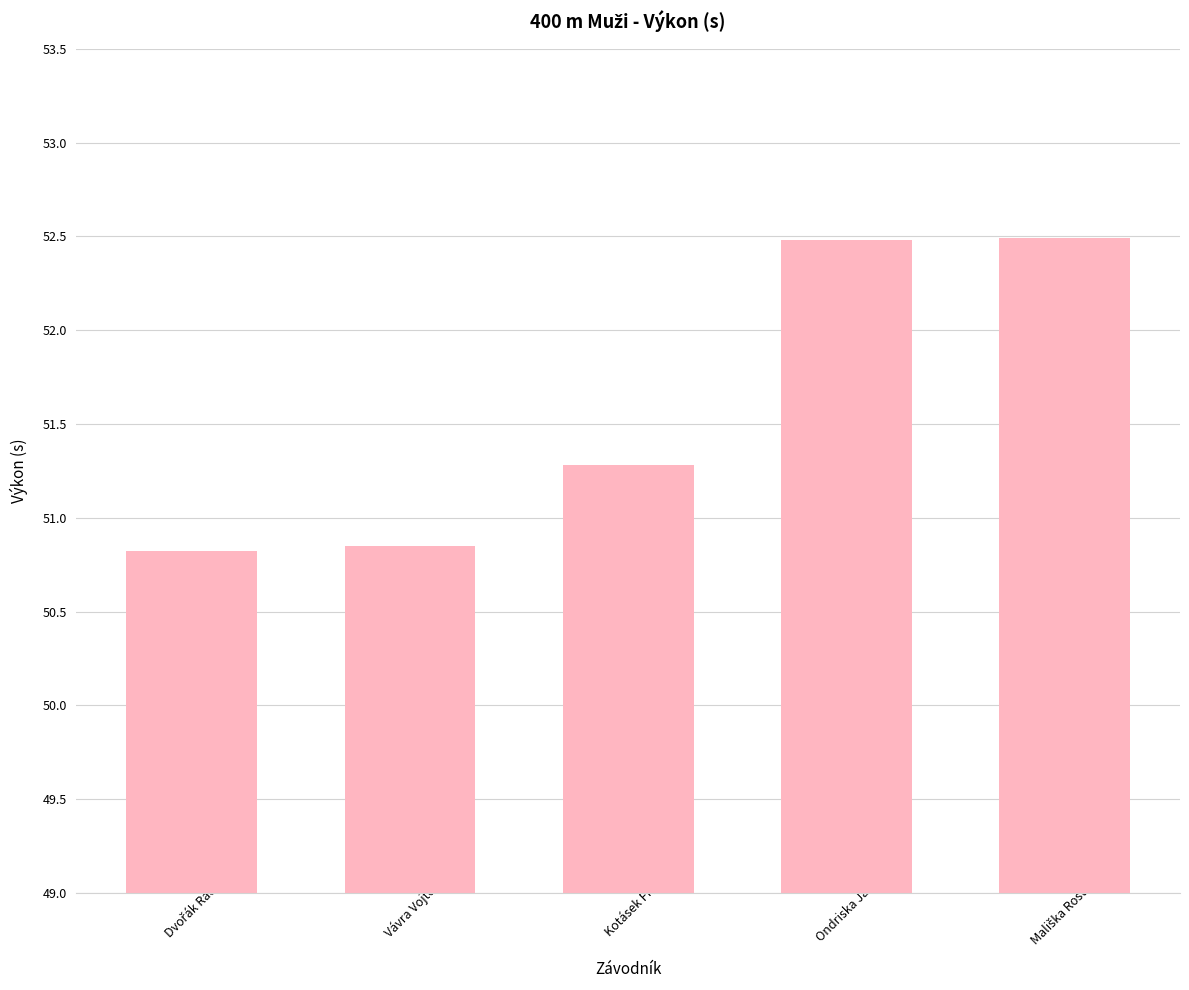

Which has a higher value, Ondriska Jakub or Kotásek Filip?

Ondriska Jakub